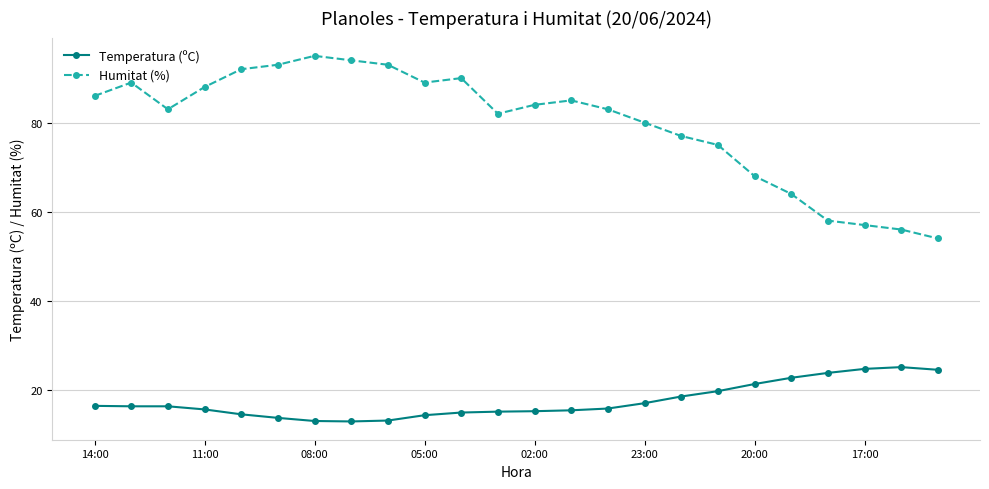

What is the highest value of the Temperatura (ºC) series?

25.1